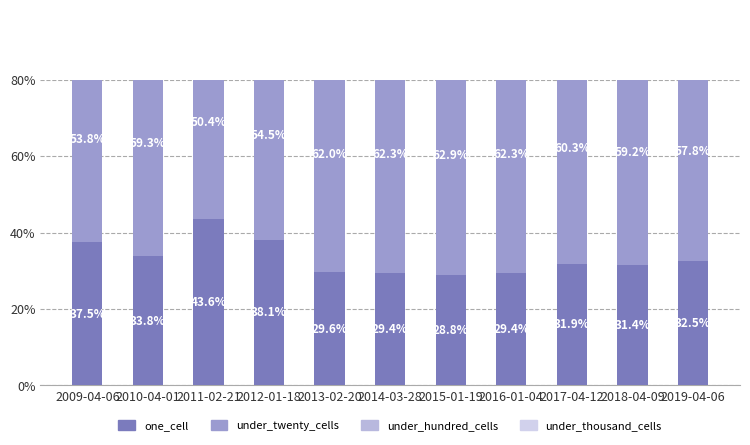

What is the total value across all series at 2012-01-18?

100.0